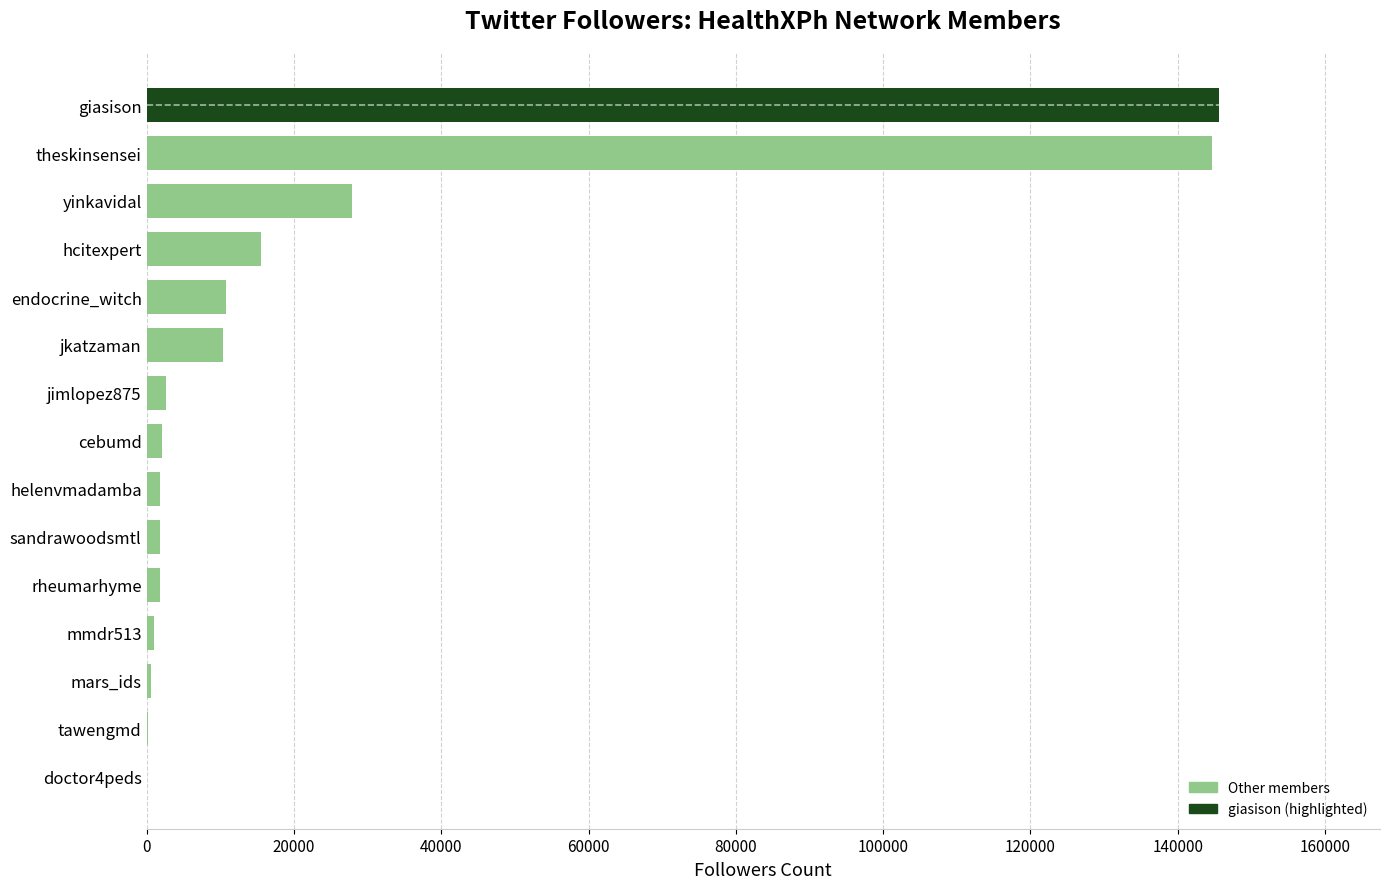

What is the sum of all values?

367065